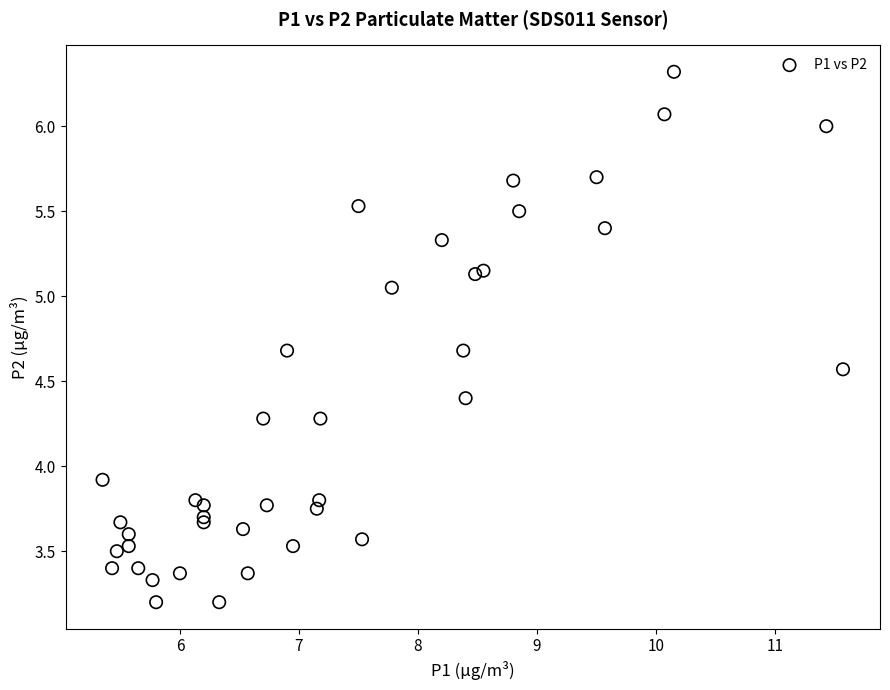

What Y value in the scatter plot is closest to 4?

3.9